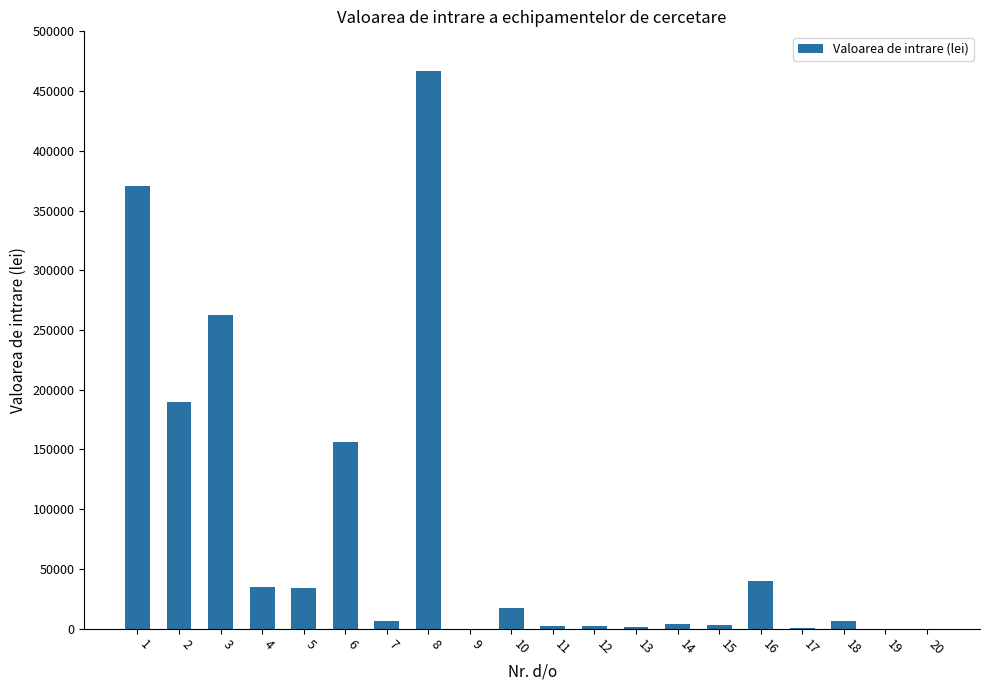

Where is the data nearest to the value 233275?

3